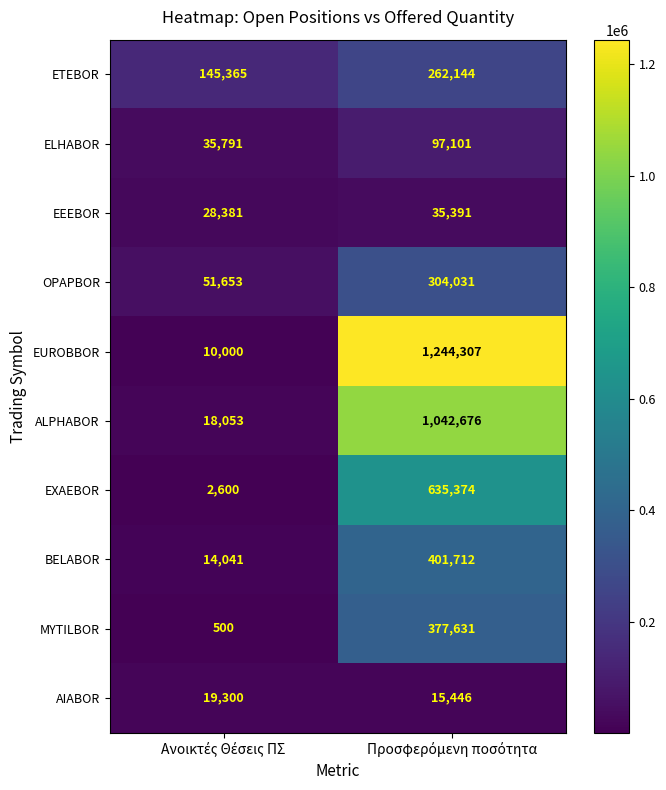

How many categories are shown in the chart?

2